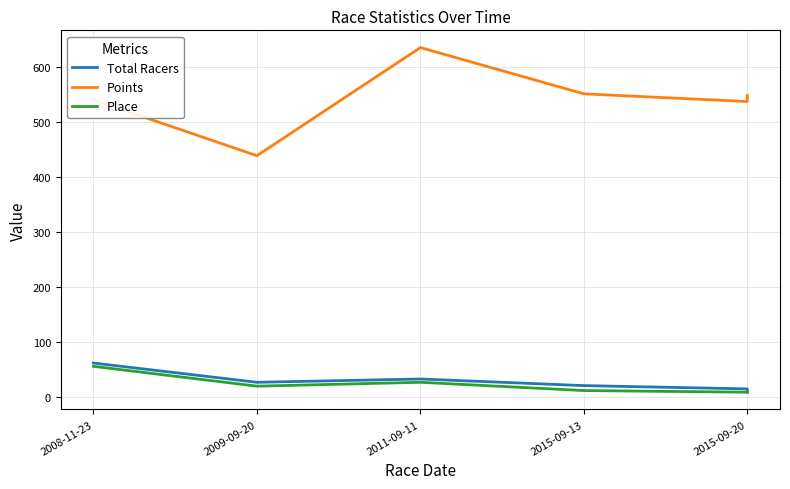

What is the highest value of the Place series?

56.0